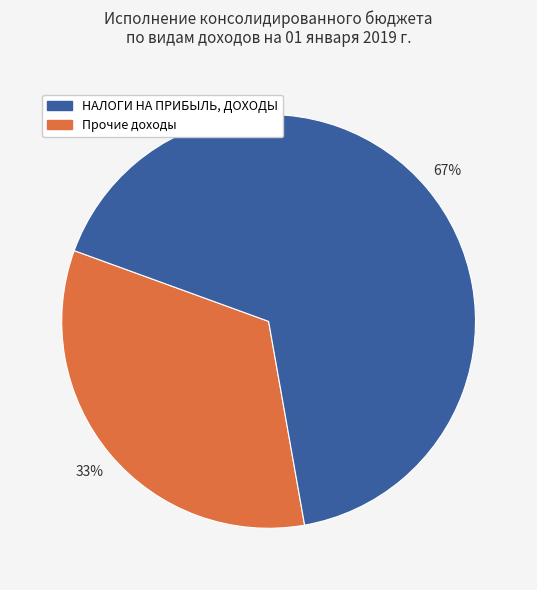

How many segments does this pie chart have?

2